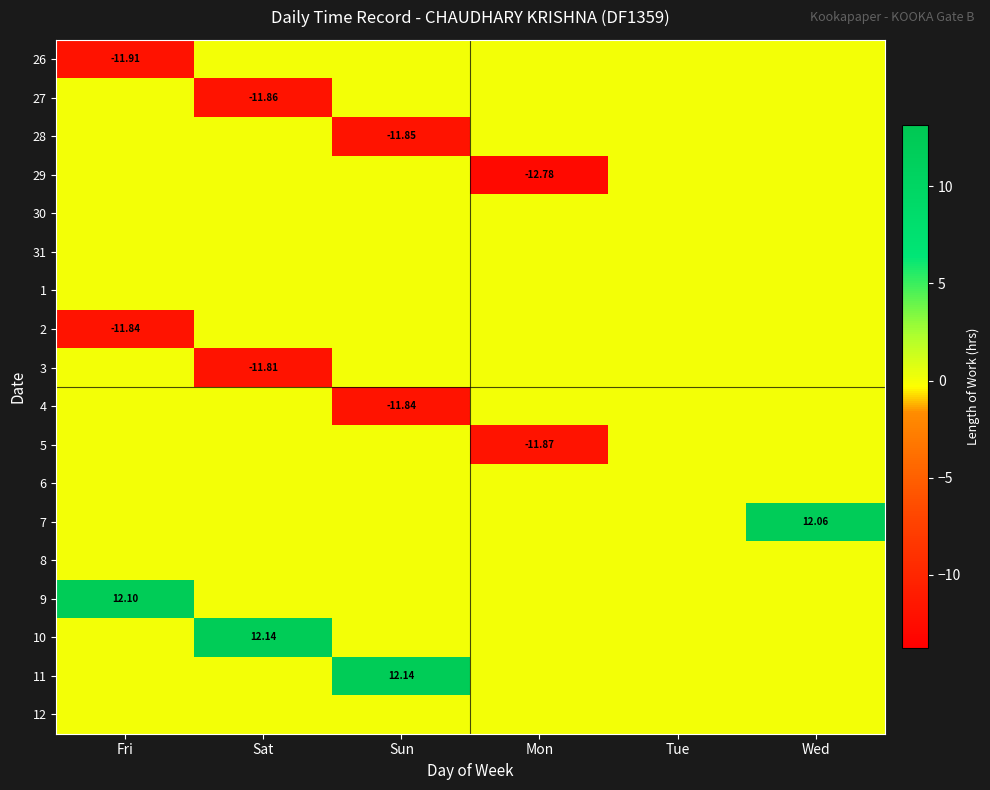

Which has a higher value, Sun or Fri?

Sun